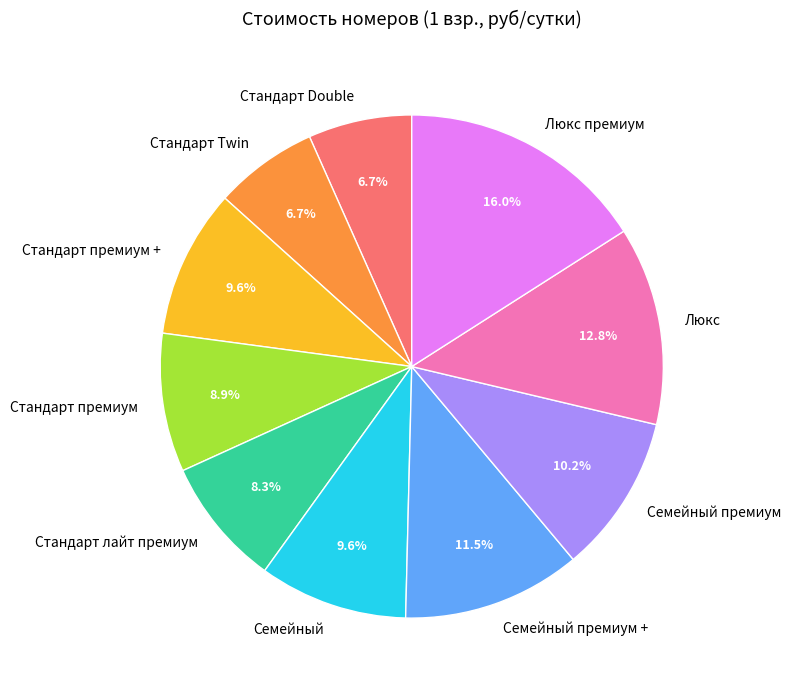

What percentage is the Стандарт премиум + slice, to the nearest percent?

10%